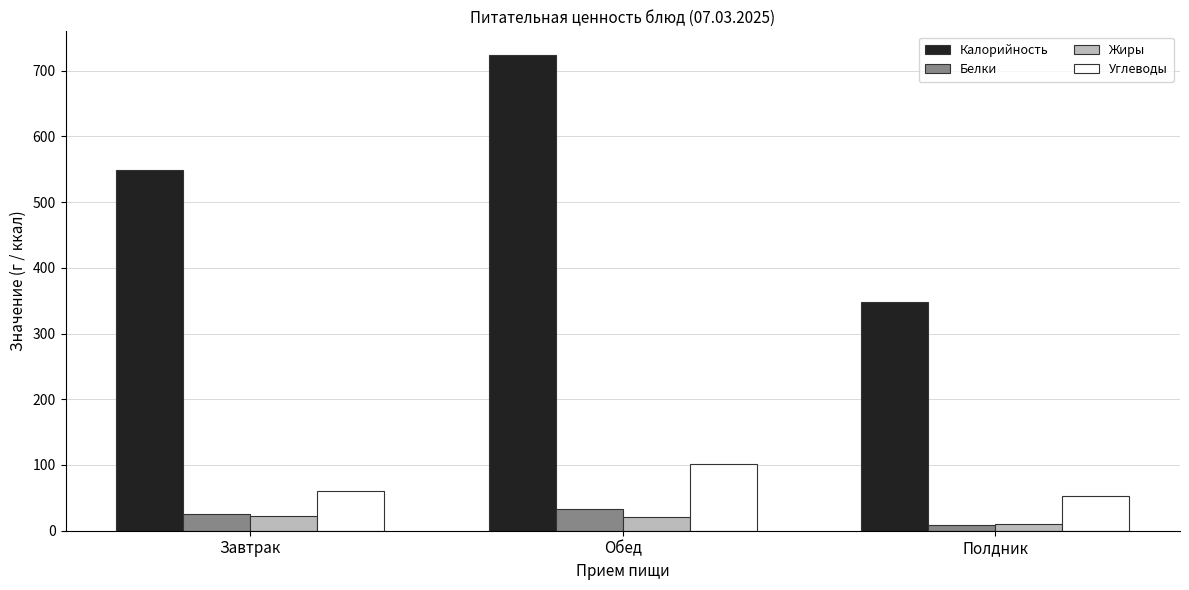

Which series has the widest spread of values?

Калорийность